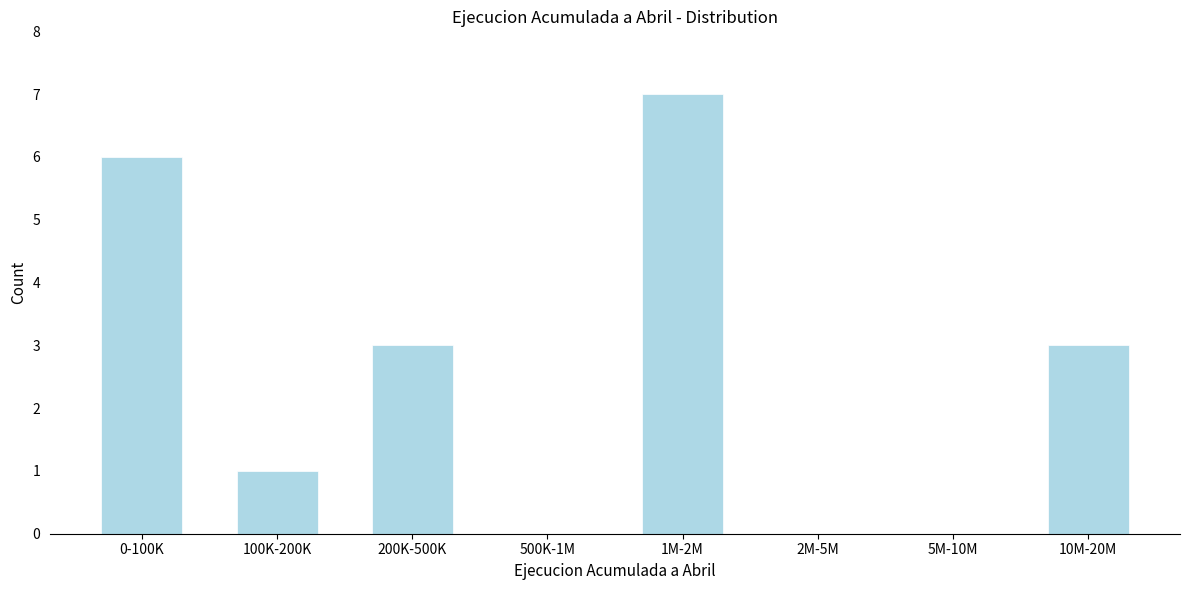

Reading left to right, list all the values displayed in this chart.

0-100K=6	100K-200K=1	200K-500K=3	500K-1M=0	1M-2M=7	2M-5M=0	5M-10M=0	10M-20M=3